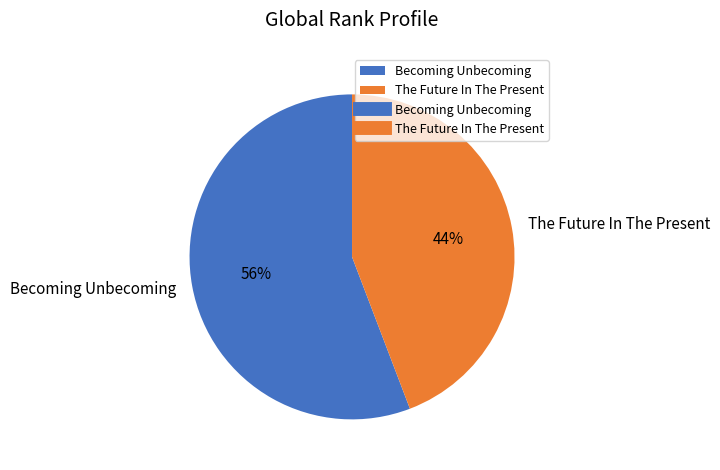

Count the number of slices in the pie.

2